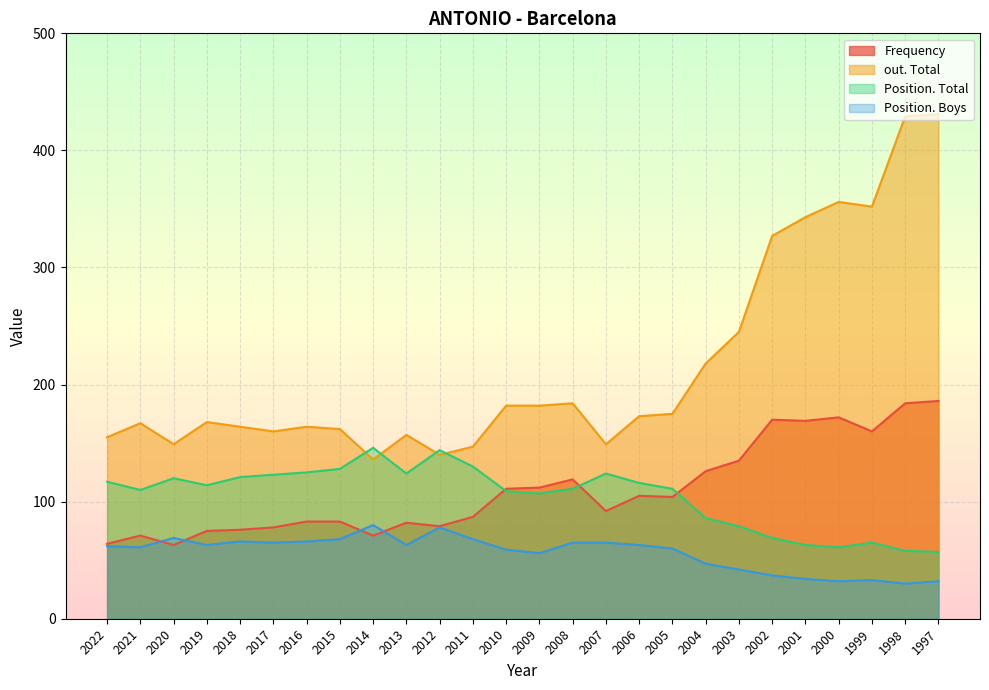

What is the total value across all series at 2016?

438